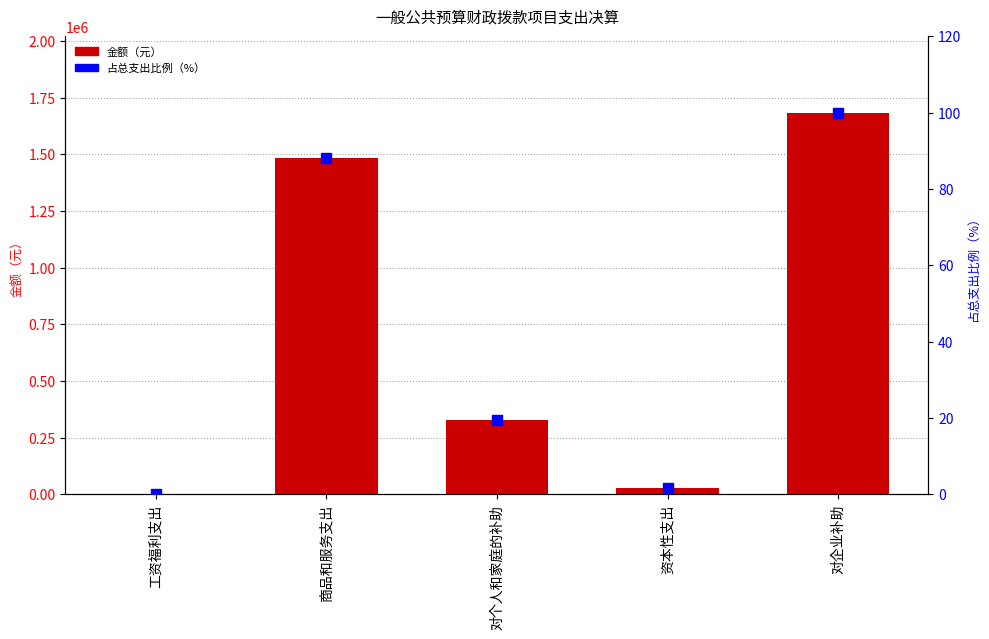

Which series has the largest Y range (max minus min)?

金额（元）